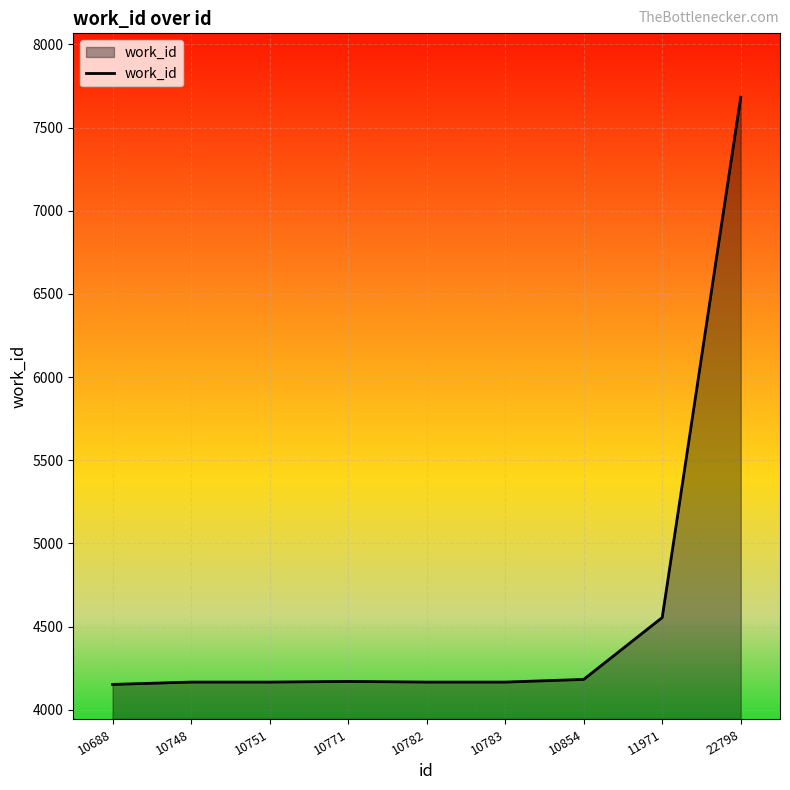

The value at 10748 is 7200. True or false?

False